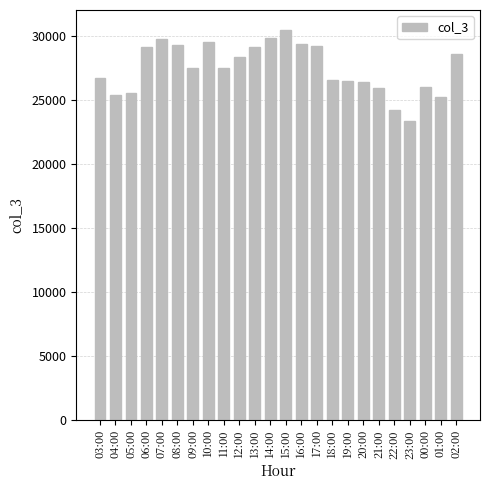

What is the difference between the values at 04:00 and 14:00?

4495